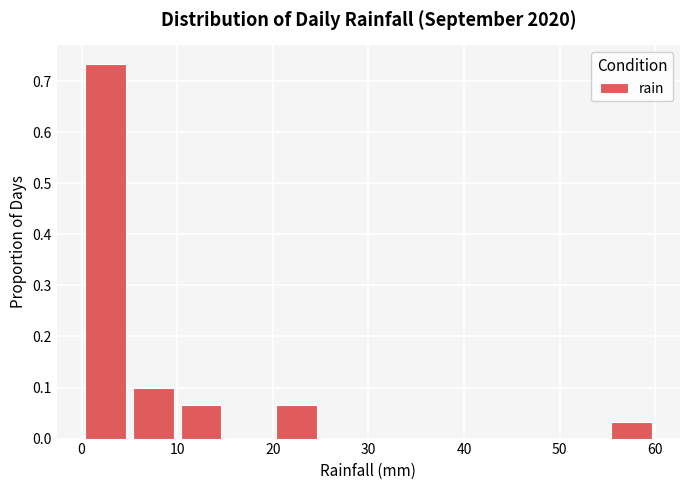

Which range on the x-axis has the tallest bar?

0 to 5